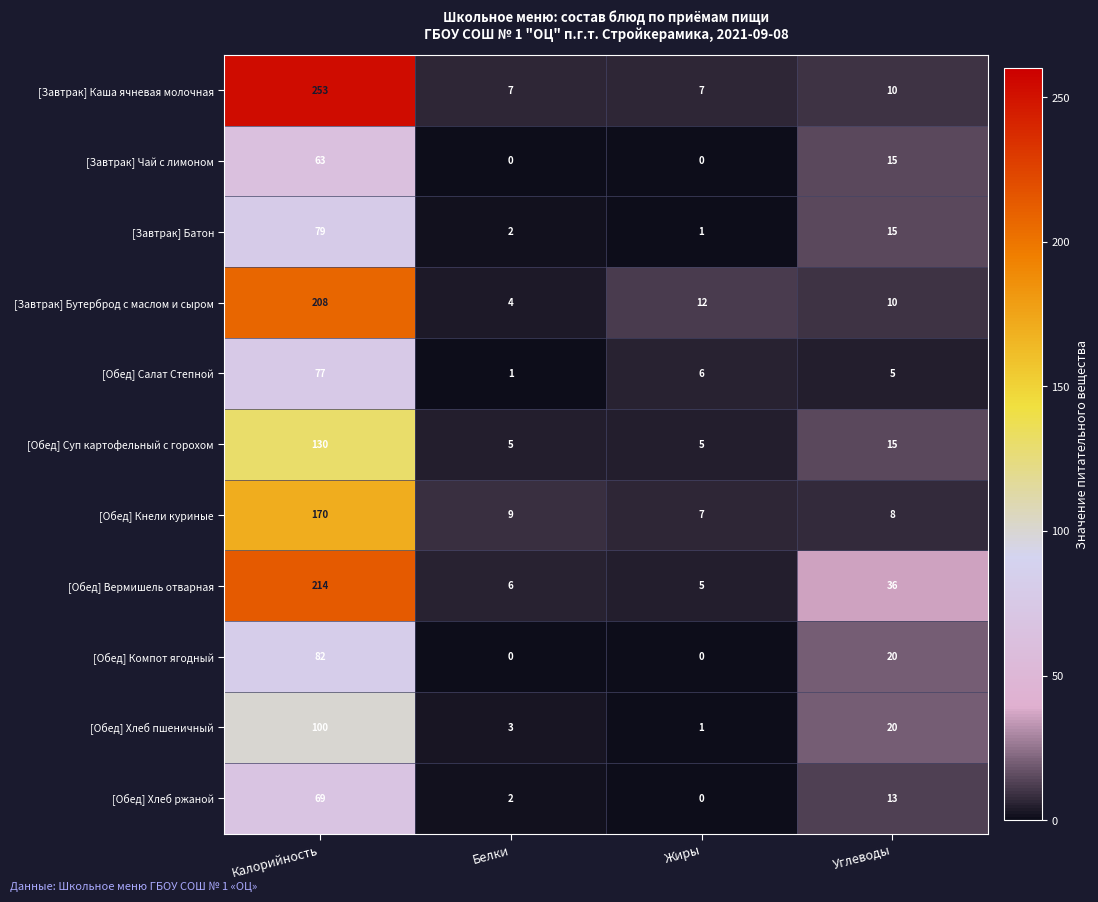

The value of [Завтрак] Бутерброд с маслом и сыром at Белки is 4. True or false?

True